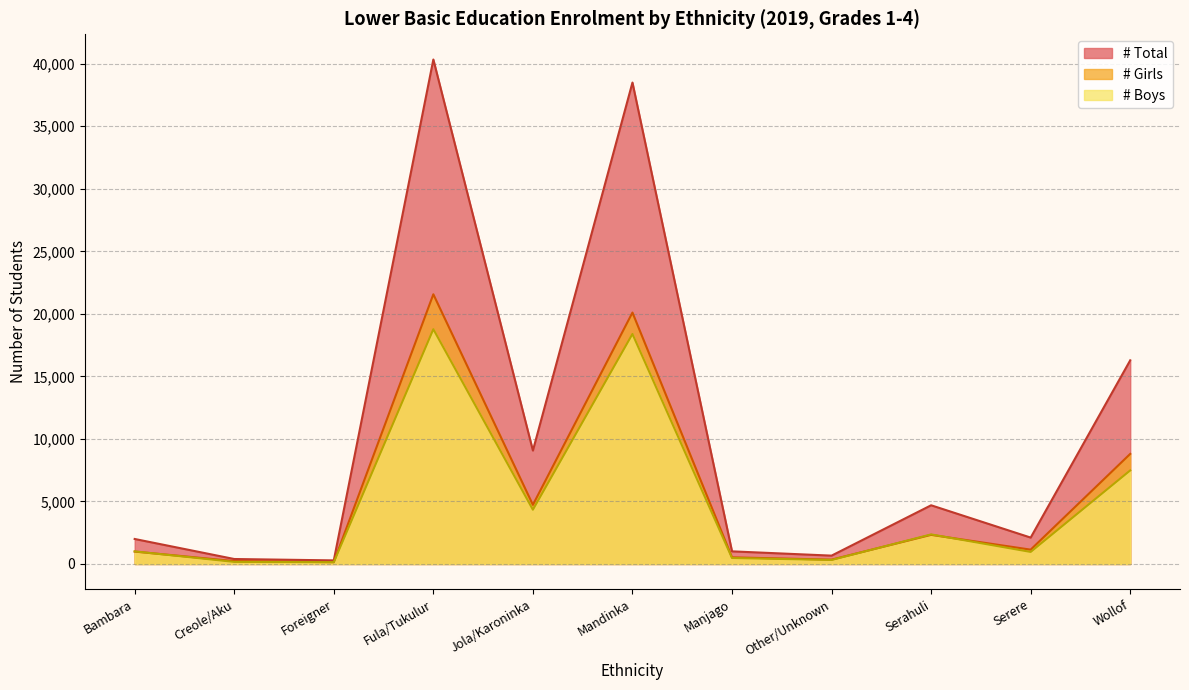

Between Manjago and Serahuli, which series saw the biggest shift?

# Total